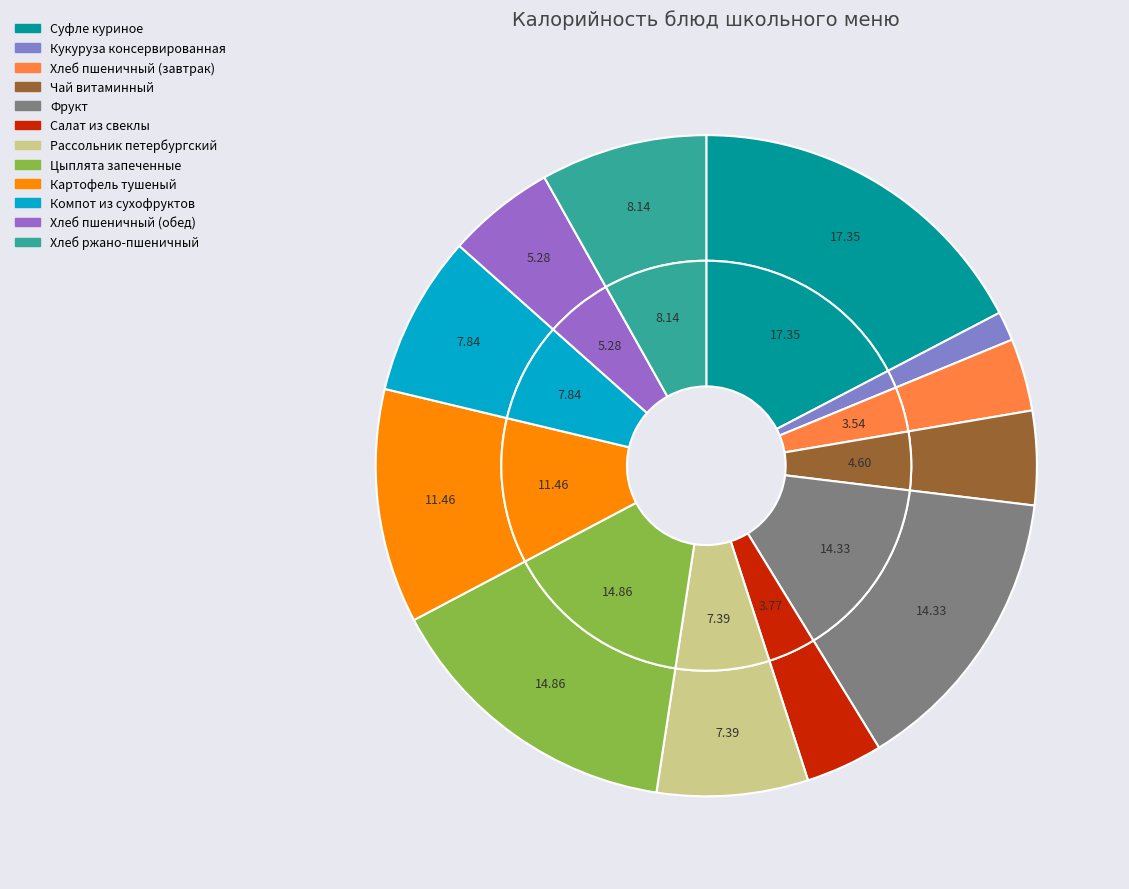

What portion of the pie excludes Хлеб пшеничный (обед)?

94.7%